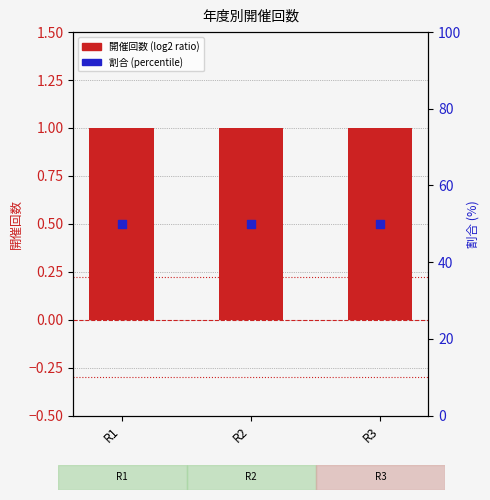

What are all the series names shown in the legend?

開催回数, 割合 (%)